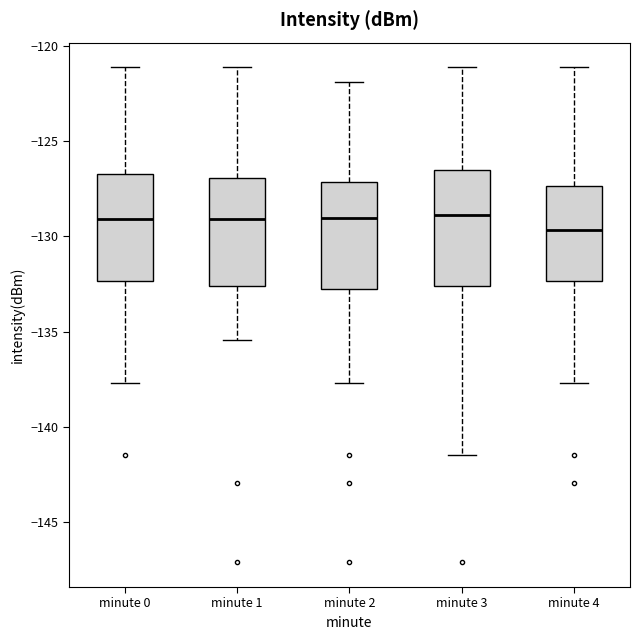

Reading left to right, read every box against the y-axis: the position of its median line, the range the box covers, and the ends of its whiskers. The values are not printed on the chart, so give them approximately, as read against the axis.

minute 0: median -129.0, box -132.5 to -126.5, whiskers -137.5 to -121.0
minute 1: median -129.0, box -132.5 to -127.0, whiskers -135.5 to -121.0
minute 2: median -129.0, box -133.0 to -127.0, whiskers -137.5 to -122.0
minute 3: median -129.0, box -132.5 to -126.5, whiskers -141.5 to -121.0
minute 4: median -129.5, box -132.5 to -127.5, whiskers -137.5 to -121.0